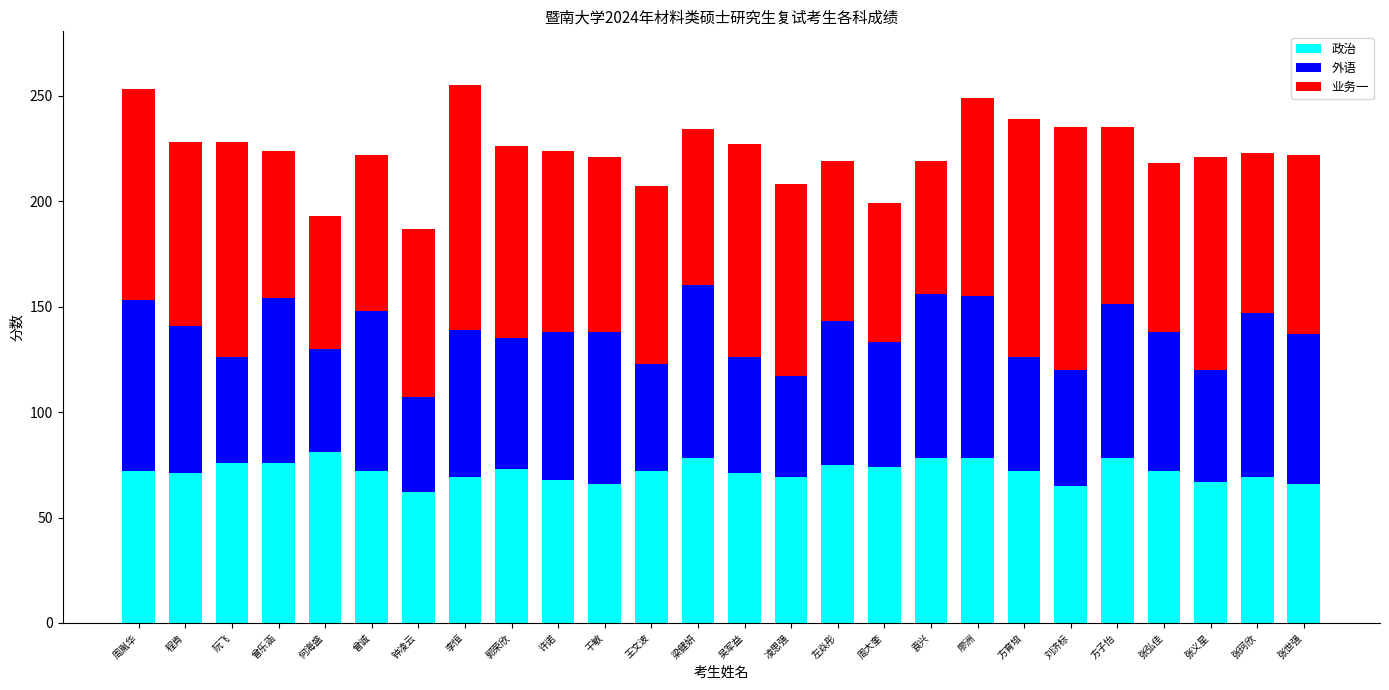

Is it true that 政治 equals 38 at 李恒?

False